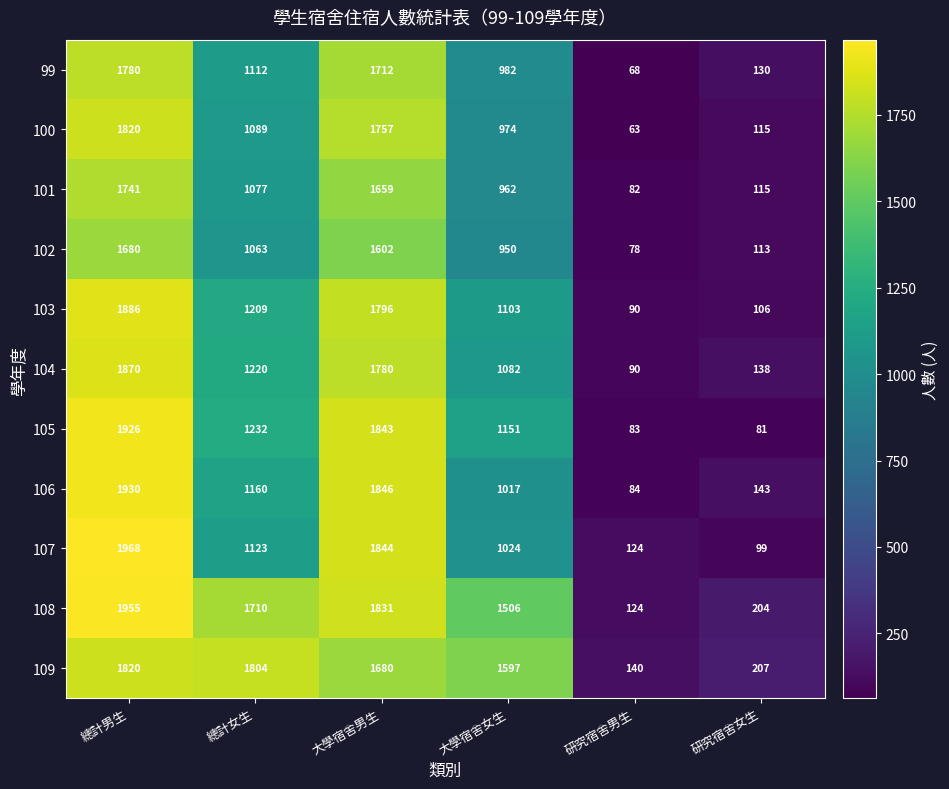

What is the smallest value displayed?

63